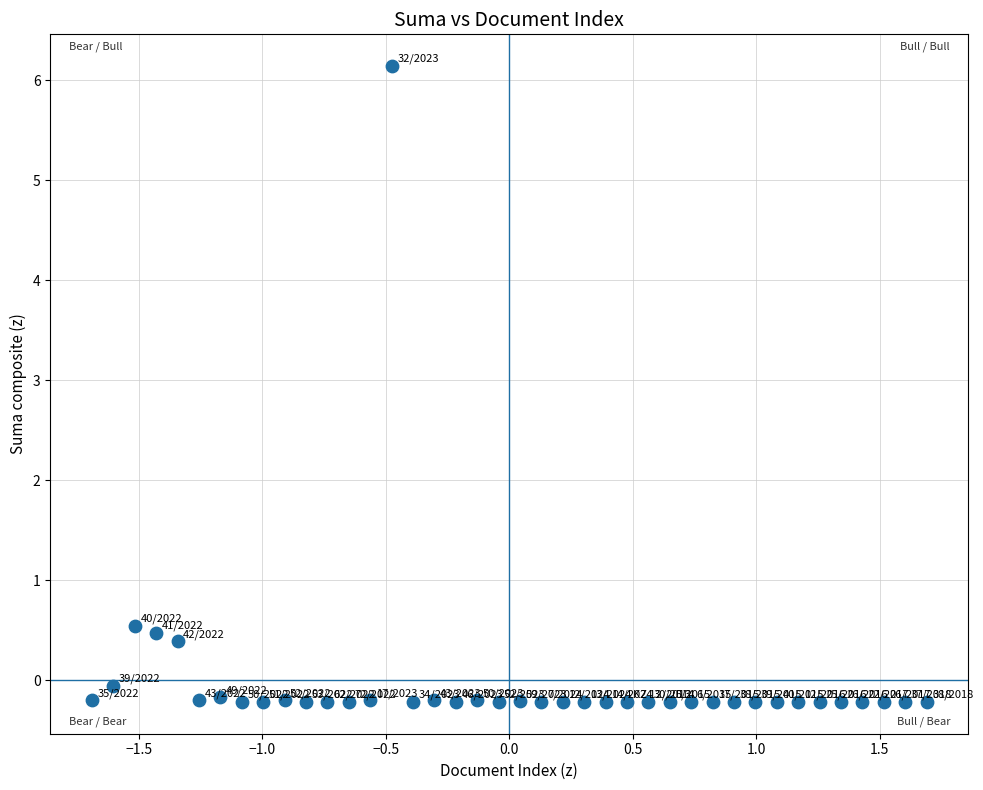

What is the range of X values (max minus min)?

3.4